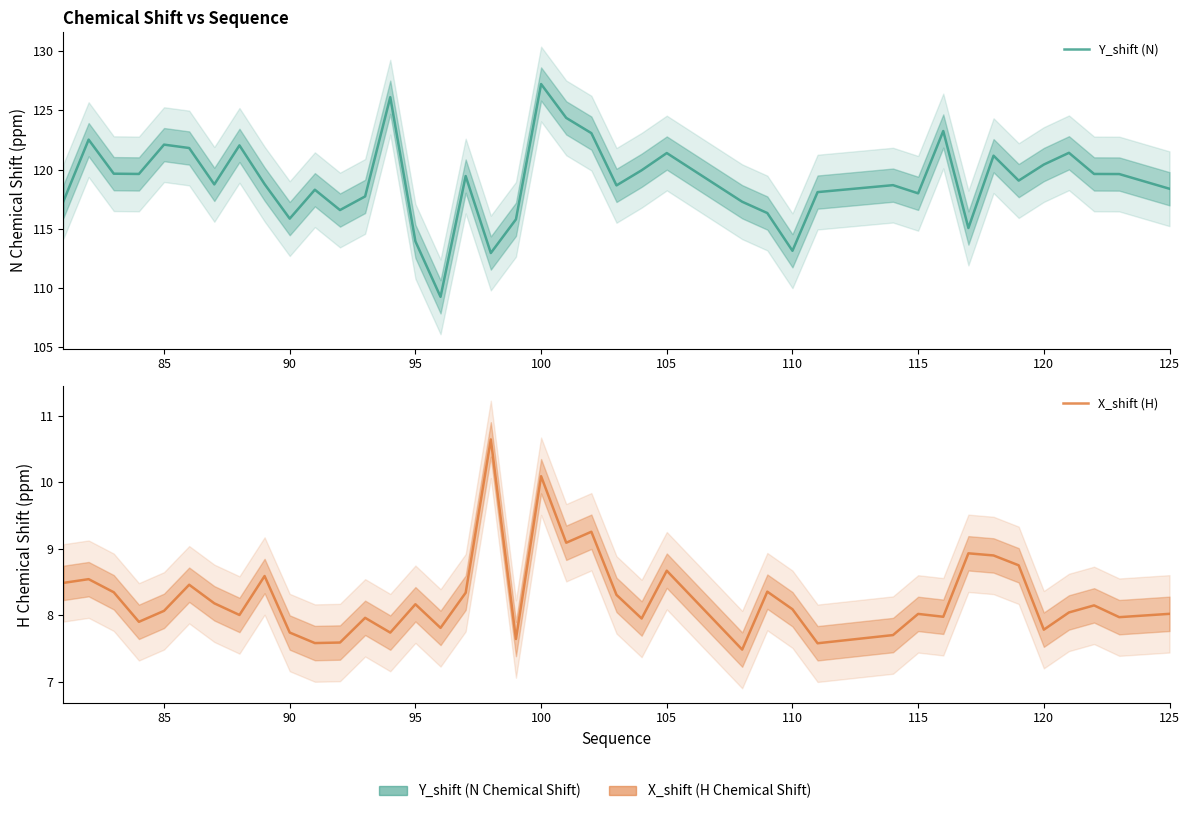

In X_shift (H), how many points are lower than both neighbors (excluding endpoints)?

13